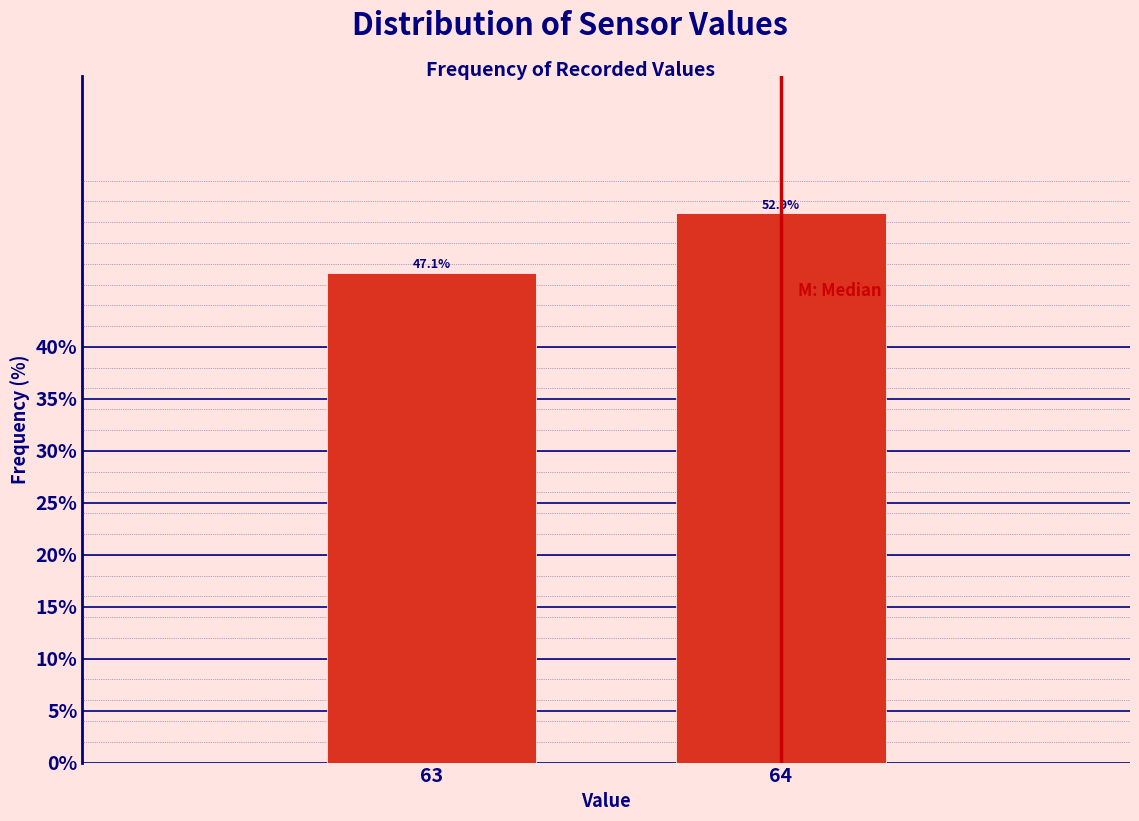

Reading left to right, extract all data points from this chart.

63=47.1	64=52.9